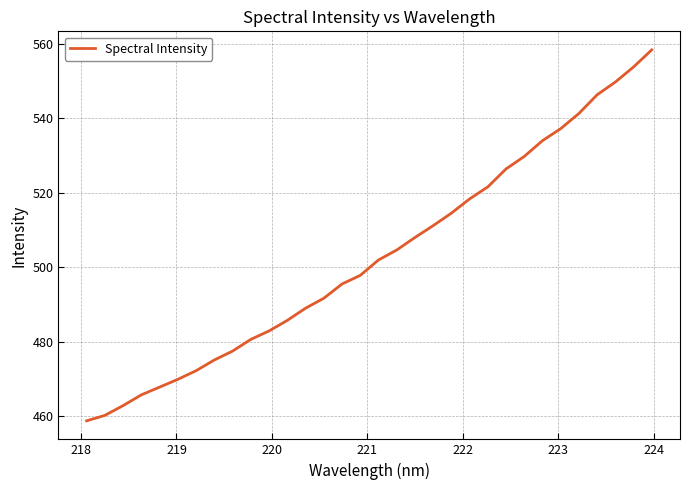

Does the chart display data point markers on the line(s)?

No